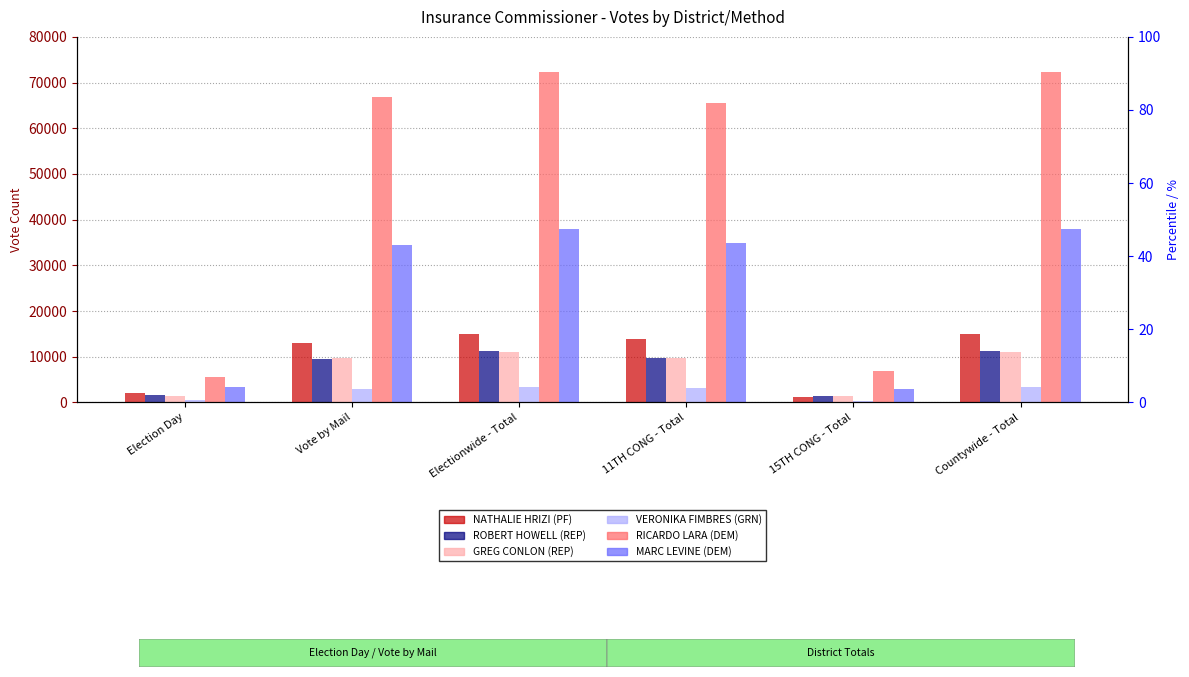

What is the maximum value for ROBERT HOWELL (REP)?

11244